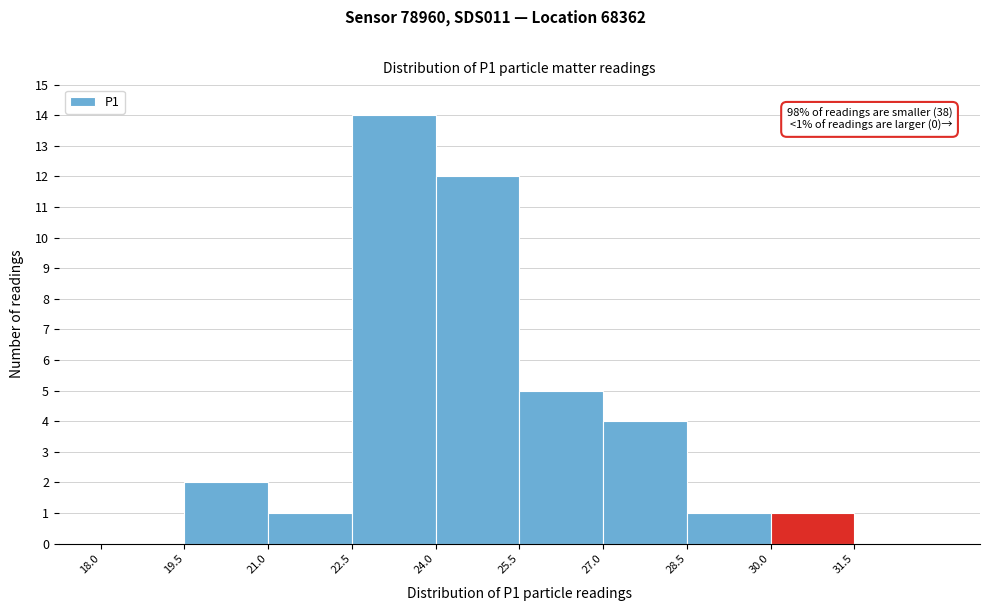

Which range on the x-axis has the tallest bar?

22.5 to 24.0